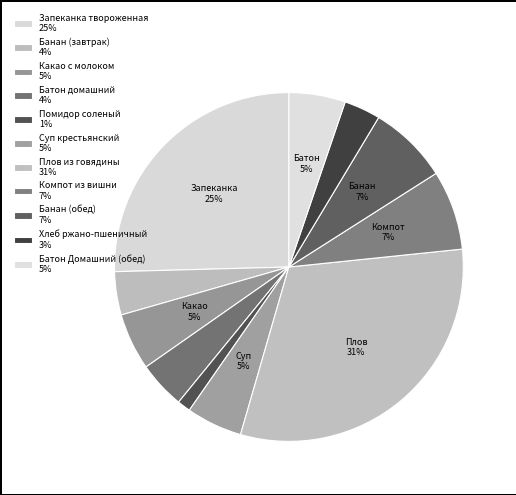

Count the number of slices in the pie.

11